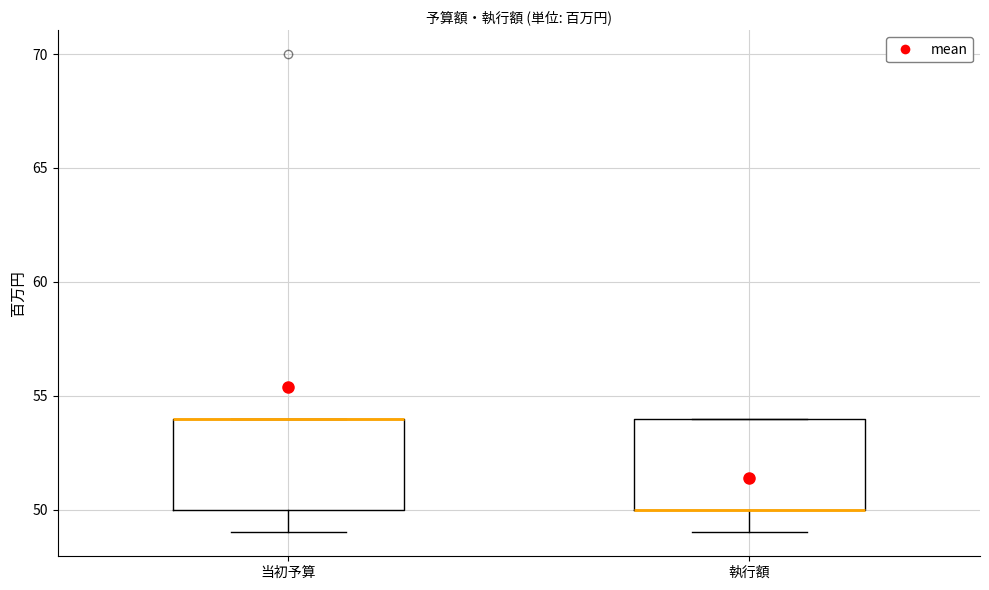

Reading left to right, read every box against the y-axis: the position of its median line, the range the box covers, and the ends of its whiskers. The values are not printed on the chart, so give them approximately, as read against the axis.

当初予算: median 54 (drawn on the box's upper edge), box 50 to 54, whiskers 49 to 54
執行額: median 50 (drawn on the box's lower edge), box 50 to 54, whiskers 49 to 54